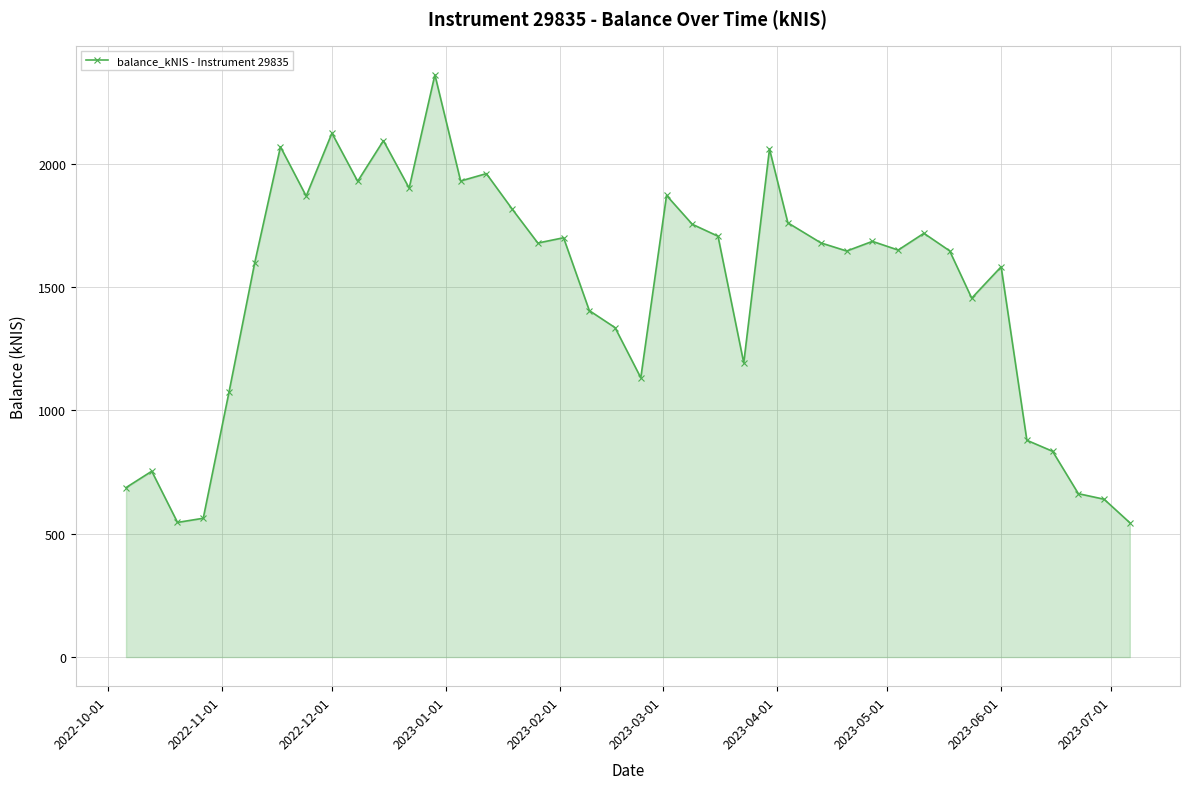

What is the difference between the maximum and minimum values?

1816.4